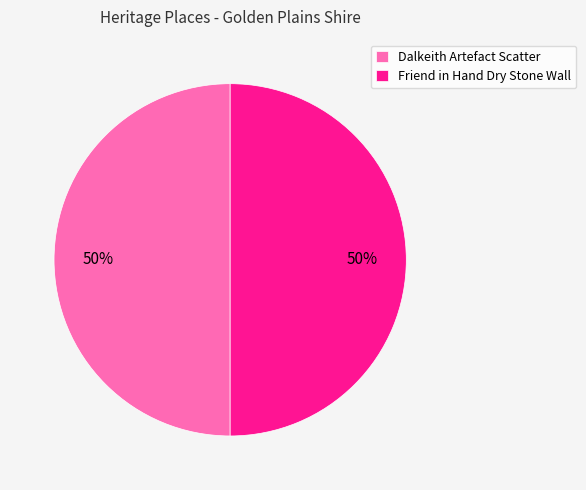

Approximately how many times larger is the value at Dalkeith Artefact Scatter compared to Friend in Hand Dry Stone Wall?

1.0